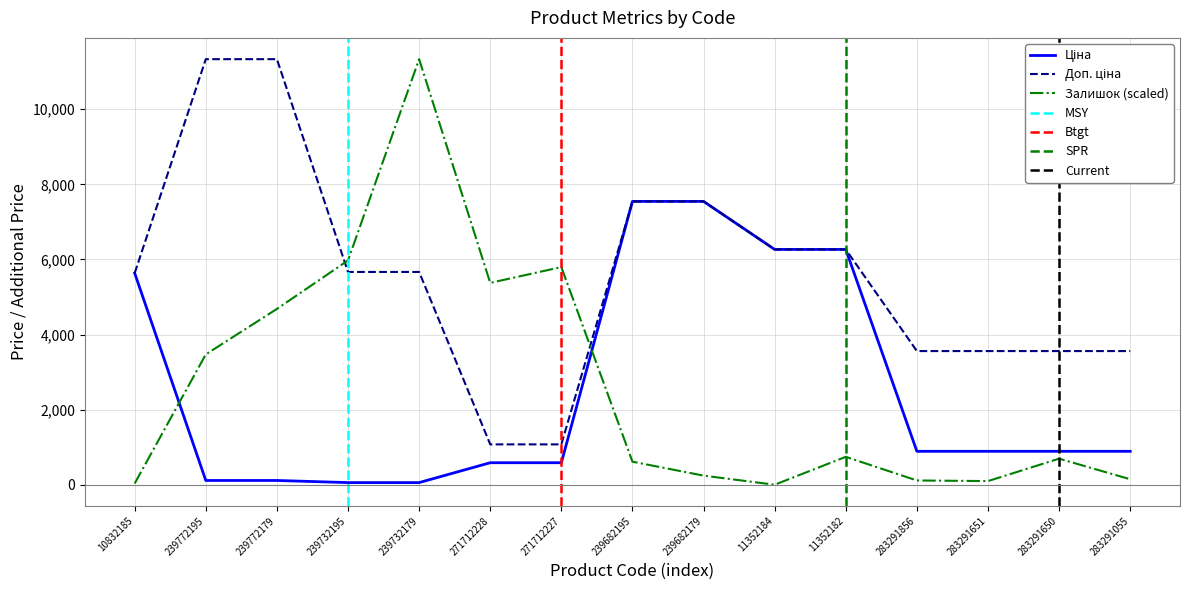

Is the value of Ціна at 239732179 greater than the value of Доп. ціна at 239732195?

No